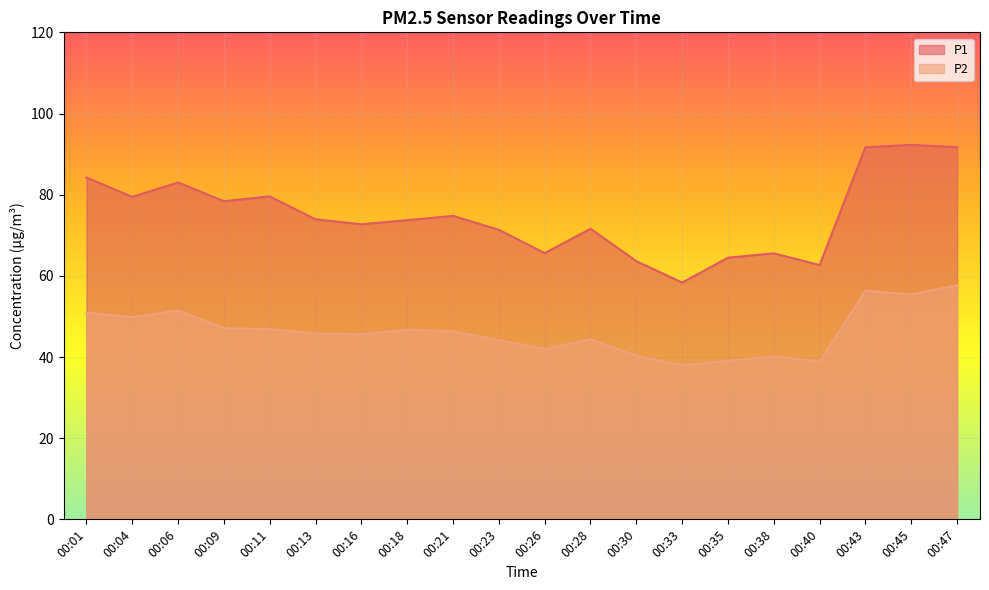

What is the value of the P2 point at the 6th from the left?

45.8